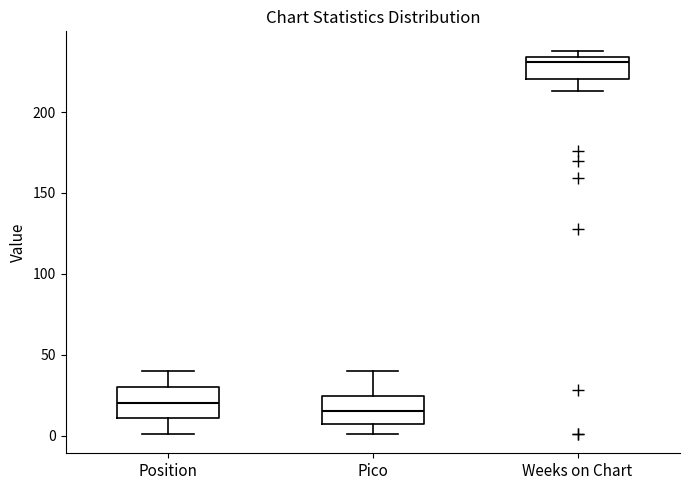

Reading left to right, transcribe this box plot: for each box, give where its median line is, the range the box spans, and where its two whiskers end, as read against the y-axis. The values are not printed on the chart, so give them approximately, as read against the axis.

Position: median 20, box 10 to 30, whiskers 0 to 40
Pico: median 15, box 10 to 25, whiskers 0 to 40
Weeks on Chart: median 230, box 220 to 235, whiskers 215 to 240